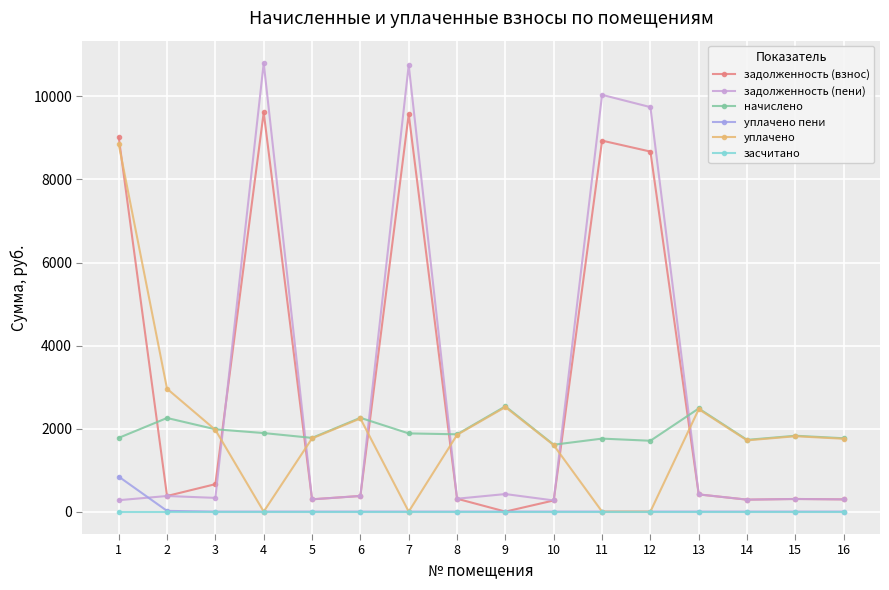

What is the maximum value shown in the chart?

10804.0